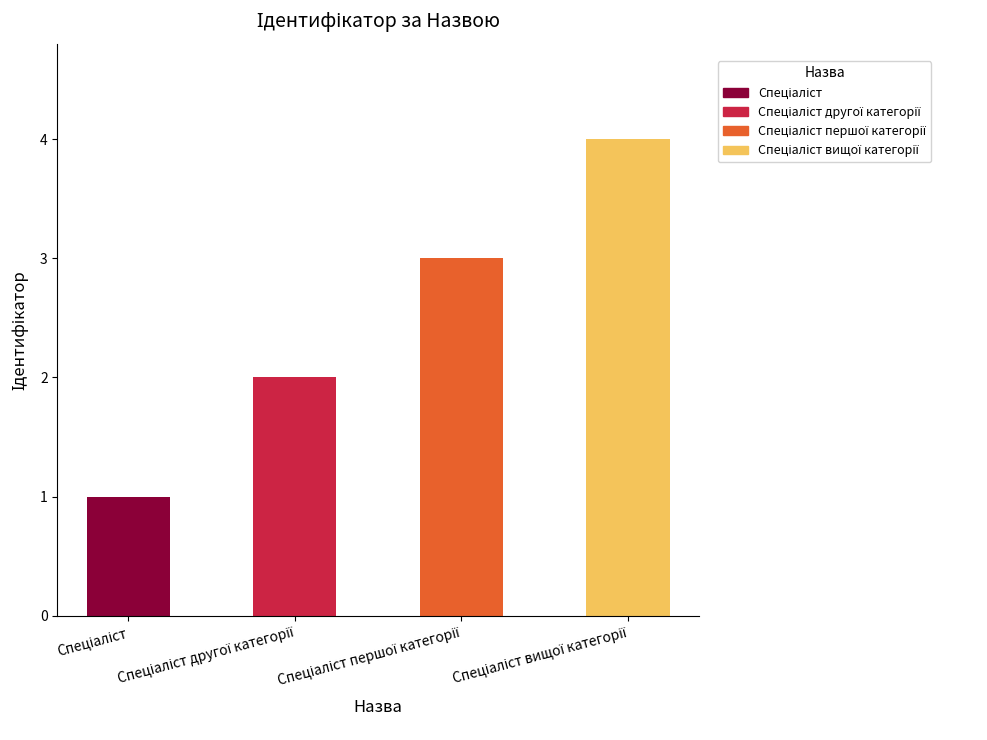

What is the greatest value displayed?

4